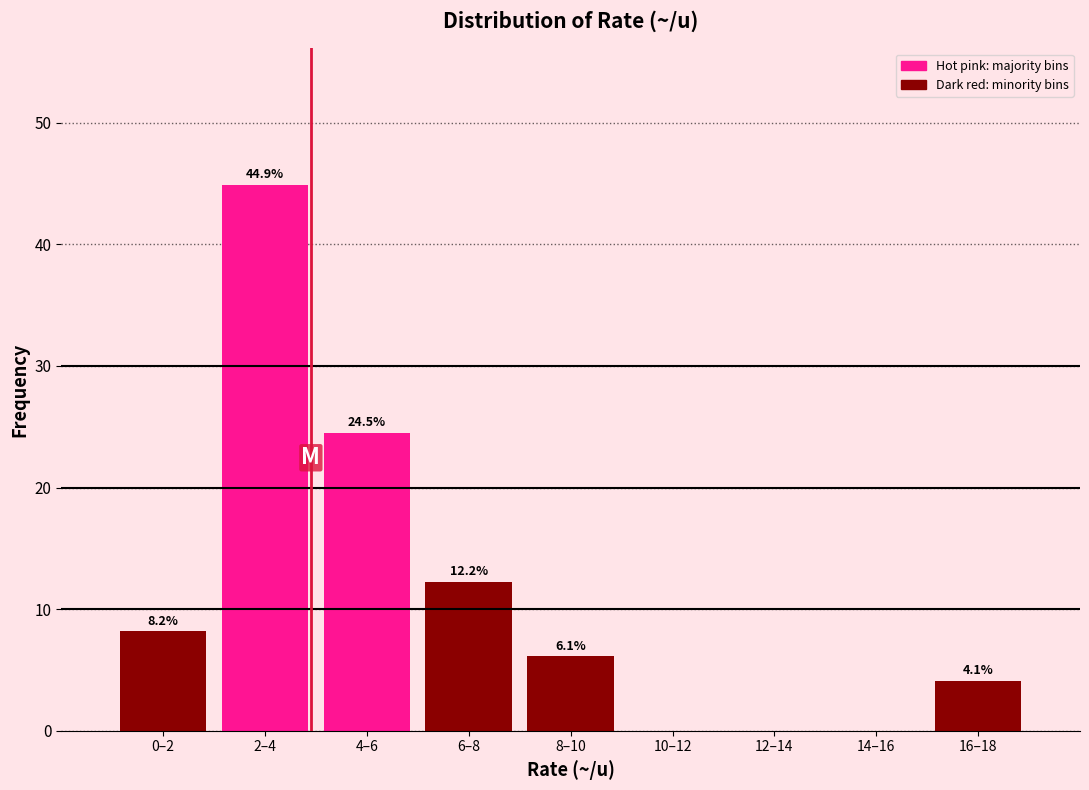

Reading left to right, transcribe all the data shown in this chart.

0–2=8.2	2–4=44.9	4–6=24.5	6–8=12.2	8–10=6.1	10–12=0.0	12–14=0.0	14–16=0.0	16–18=4.1